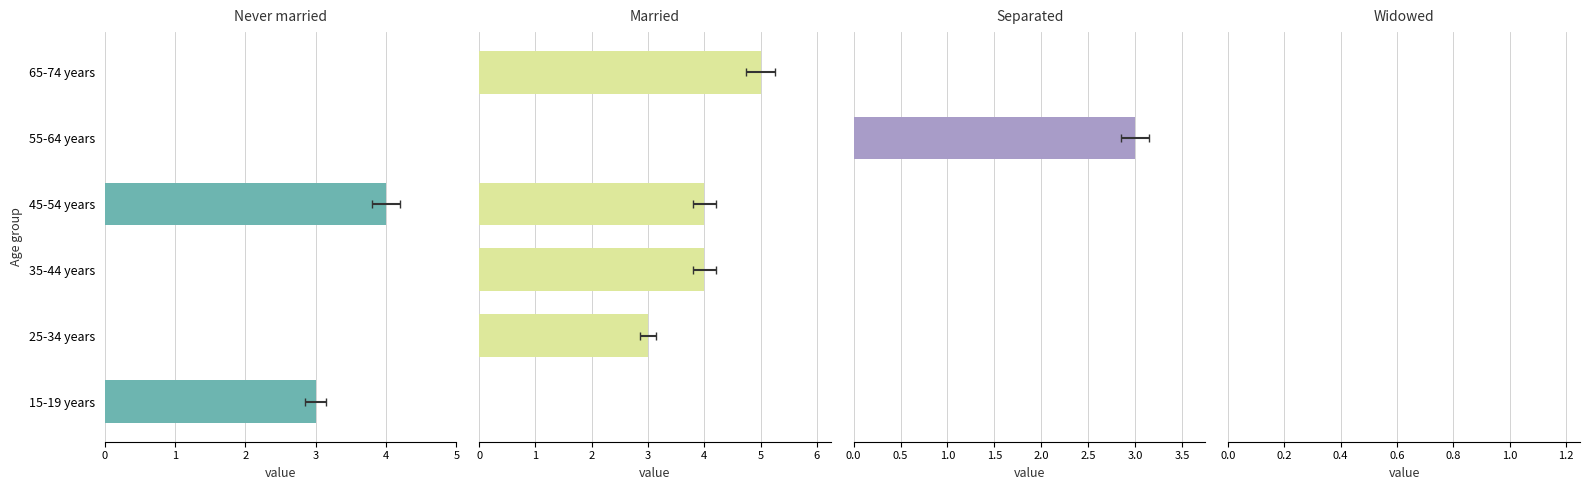

How many groups of bars are there?

6